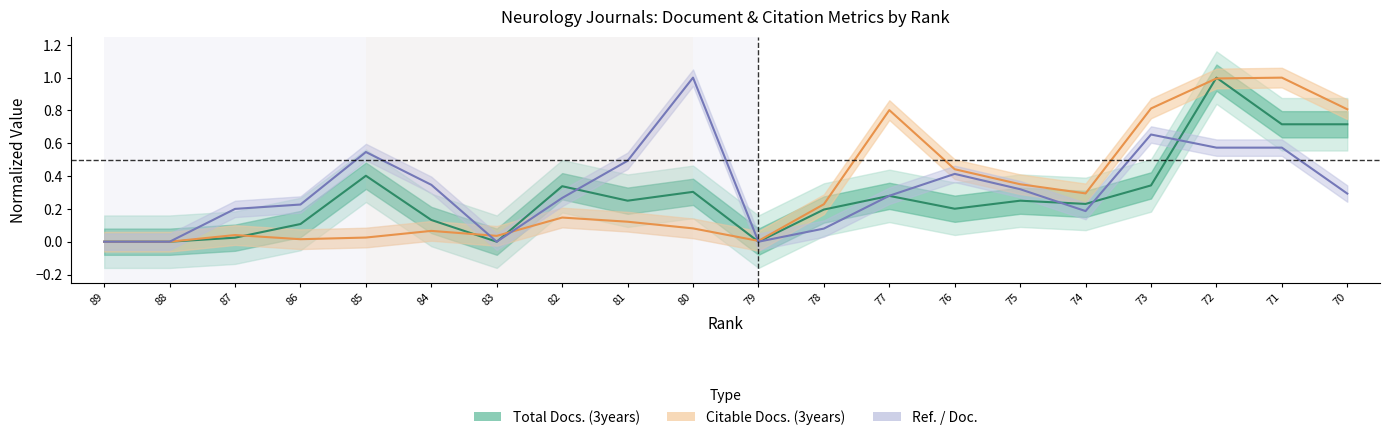

Is it true that Citable Docs. (3years) equals 0.0 at 89?

True